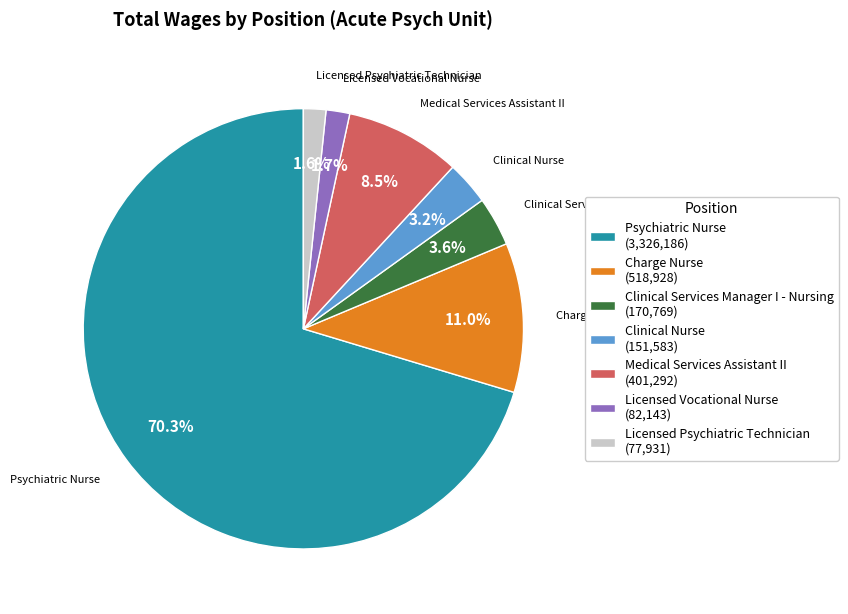

Is it true that Psychiatric Nurse is 70% of the pie?

True